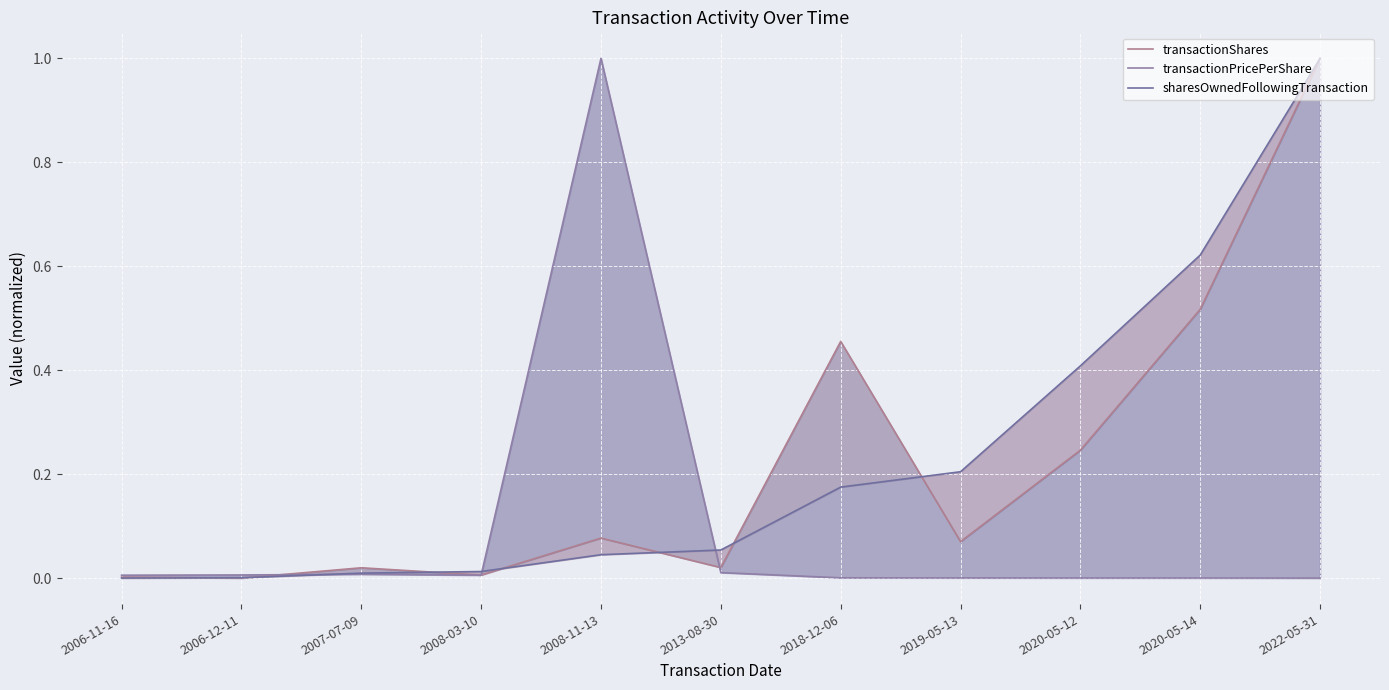

Reading right to left, transcribe all the data shown in this chart.

transactionShares: 2022-05-31=1.0	2020-05-14=0.5	2020-05-12=0.2	2019-05-13=0.1	2018-12-06=0.5	2013-08-30=0.0	2008-11-13=0.1	2008-03-10=0.0	2007-07-09=0.0	2006-12-11=0.0	2006-11-16=0.0
transactionPricePerShare: 2022-05-31=0.0	2020-05-14=0.0	2020-05-12=0.0	2019-05-13=0.0	2018-12-06=0.0	2013-08-30=0.0	2008-11-13=1.0	2008-03-10=0.0	2007-07-09=0.0	2006-12-11=0.0	2006-11-16=0.0
sharesOwnedFollowingTransaction: 2022-05-31=1.0	2020-05-14=0.6	2020-05-12=0.4	2019-05-13=0.2	2018-12-06=0.2	2013-08-30=0.1	2008-11-13=0.0	2008-03-10=0.0	2007-07-09=0.0	2006-12-11=0.0	2006-11-16=0.0